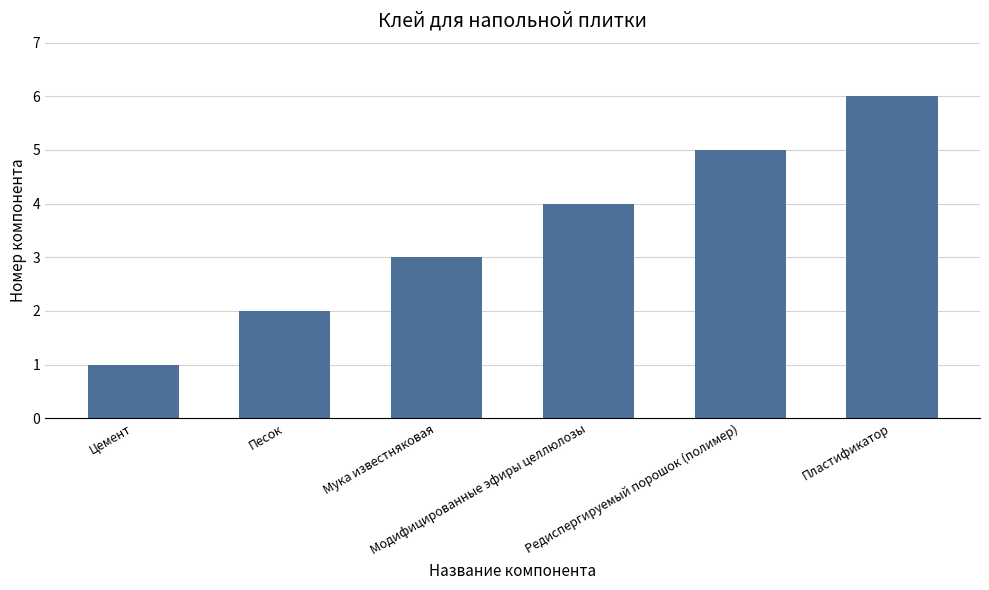

True or false: the data shows 2 at Песок.

True